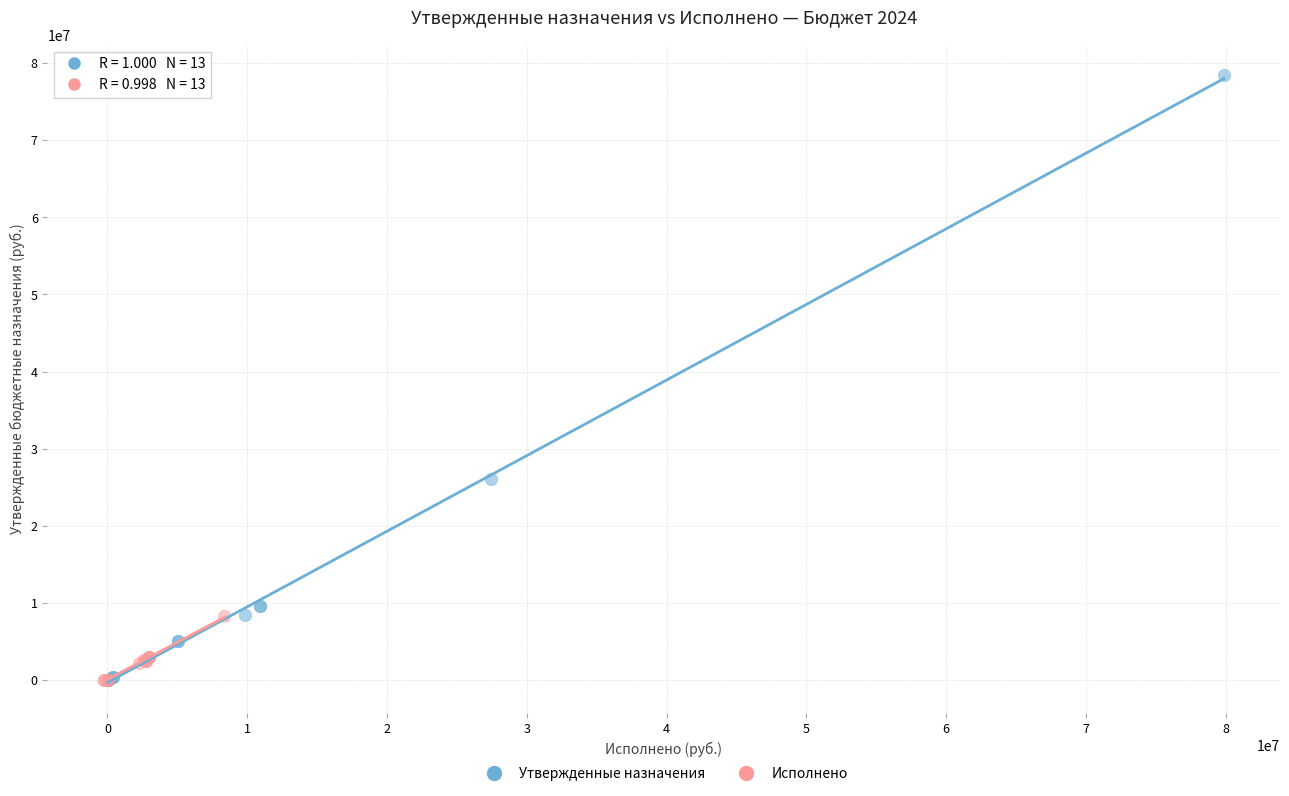

Which series reaches the maximum Y coordinate?

Утвержденные назначения